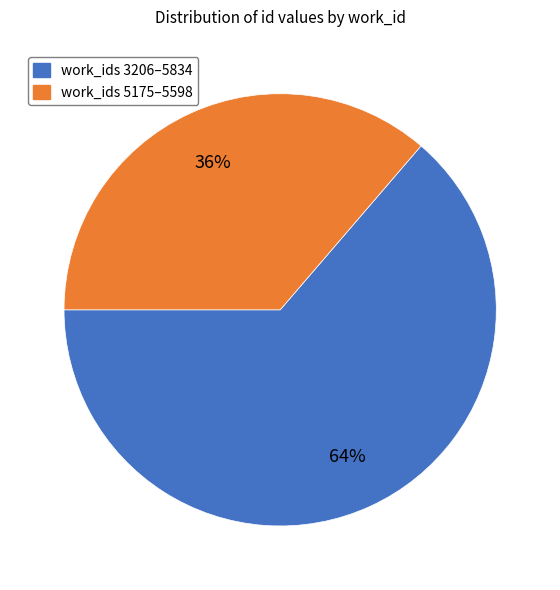

To the nearest percent, what is the average slice percentage?

50%